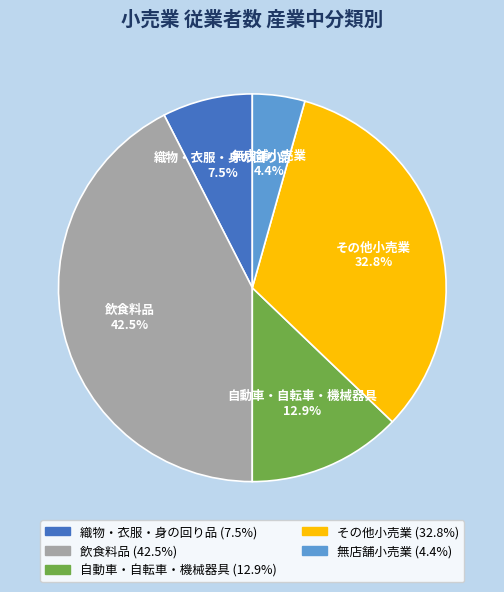

Between その他小売業 and 自動車・自転車・機械器具, which is larger?

その他小売業